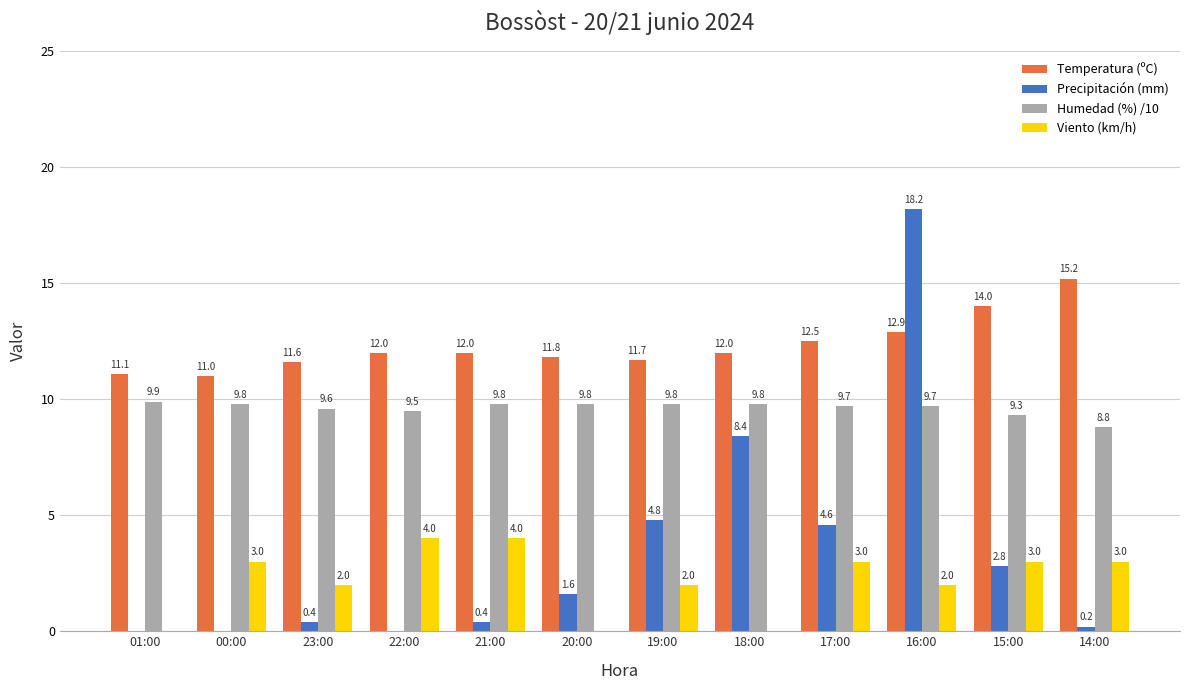

Which series has the largest total across all categories?

Temperatura (ºC)